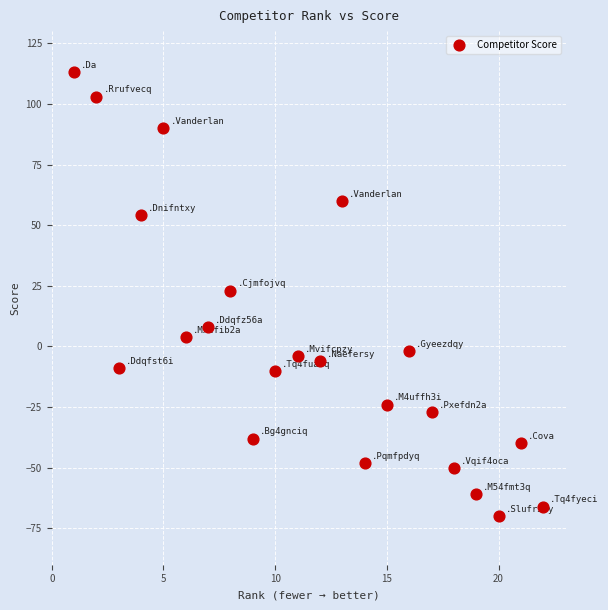

What is the range of X values (max minus min)?

21